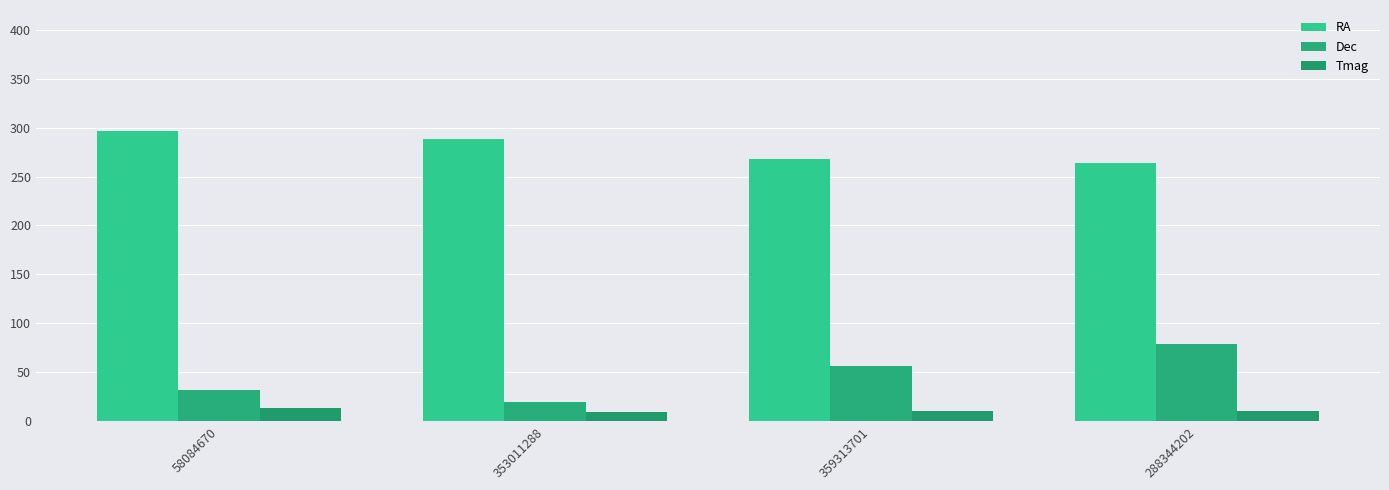

Which series has the largest total across all categories?

RA